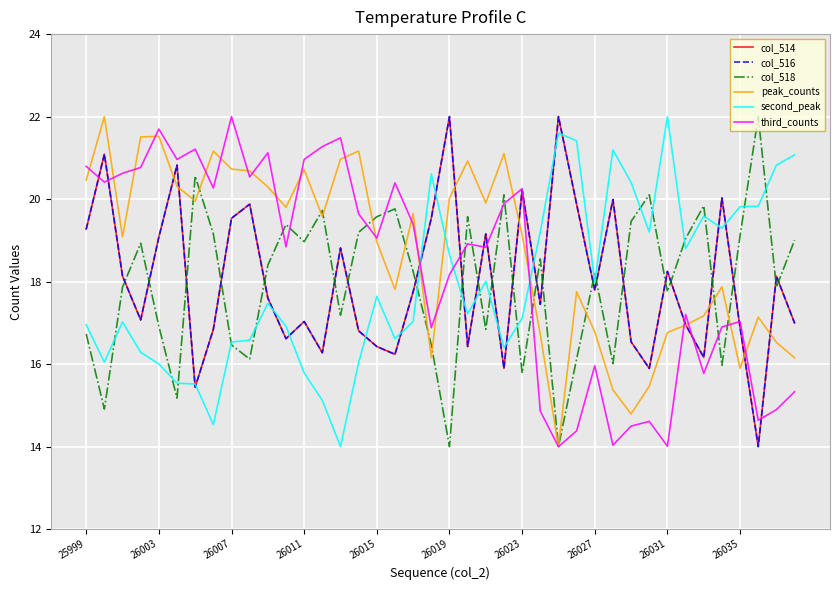

How many intersections are there between third_counts and col_516?

11